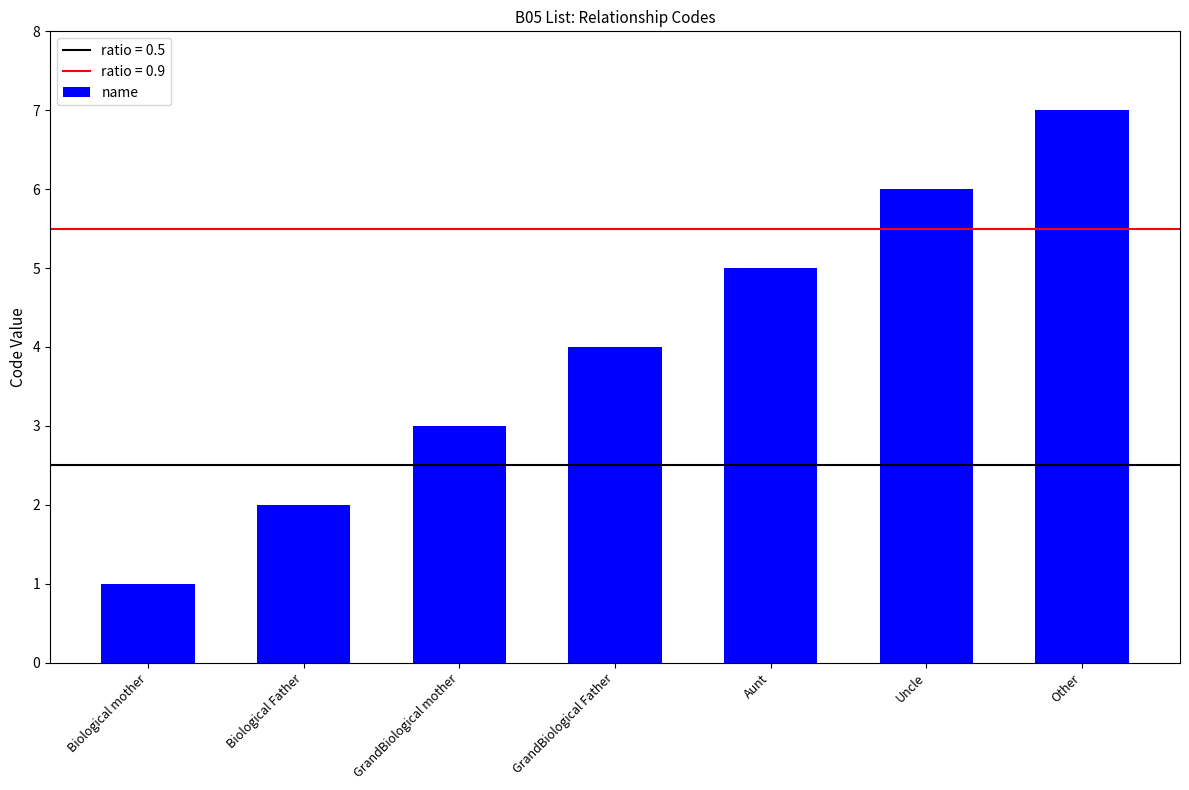

What is the ratio of the value at Uncle to the value at Aunt?

1.2